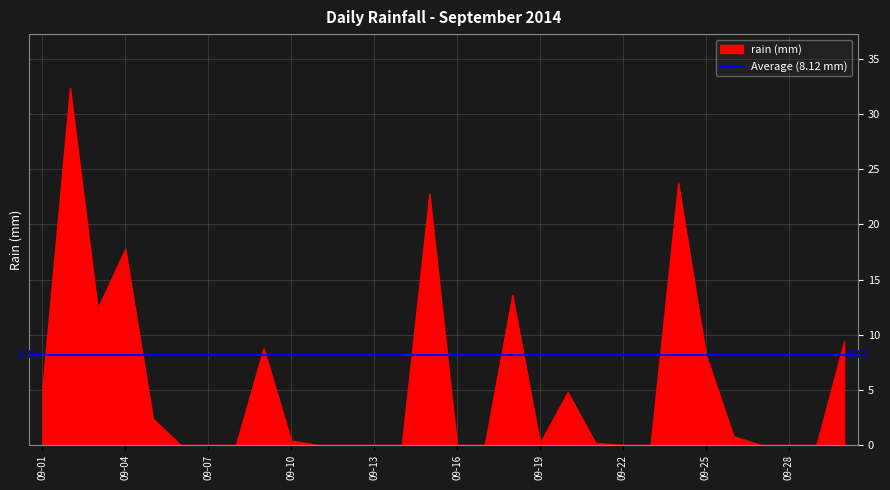

Reading left to right, what are all the values shown in this chart?

5.2	32.4	12.4	17.8	2.4	0.0	0.0	0.0	8.8	0.4	0.0	0.0	0.0	0.0	22.8	0.0	0.0	13.6	0.2	4.8	0.2	0.0	0.0	23.8	8.2	0.8	0.0	0.0	0.0	9.4